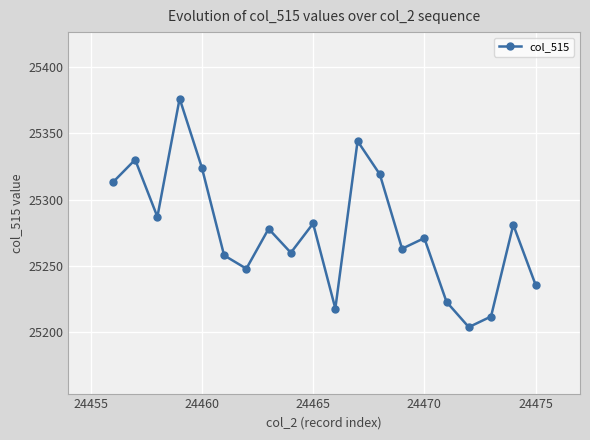

How many points are lower than both their immediate neighbors (excluding endpoints)?

6